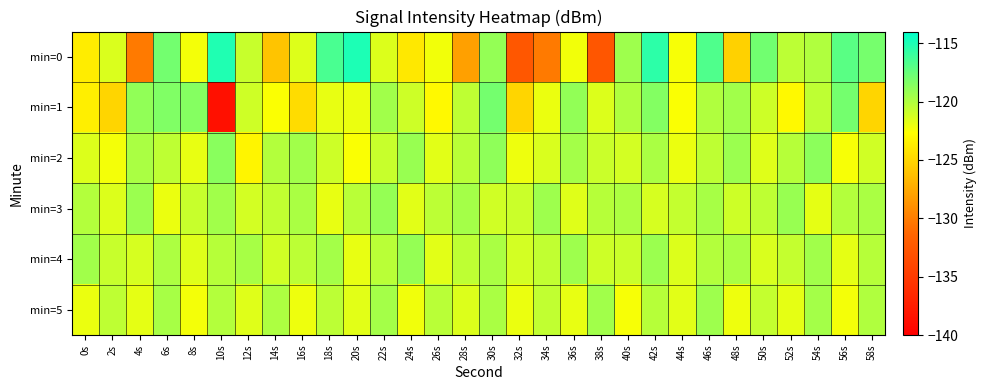

What is the total value across all series at 2s?

-731.5